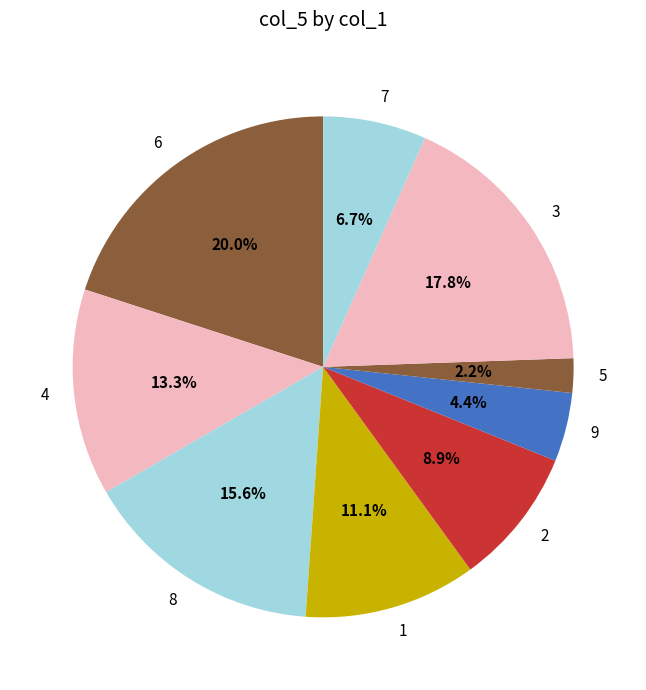

To the nearest percent, what is the average slice percentage?

11%